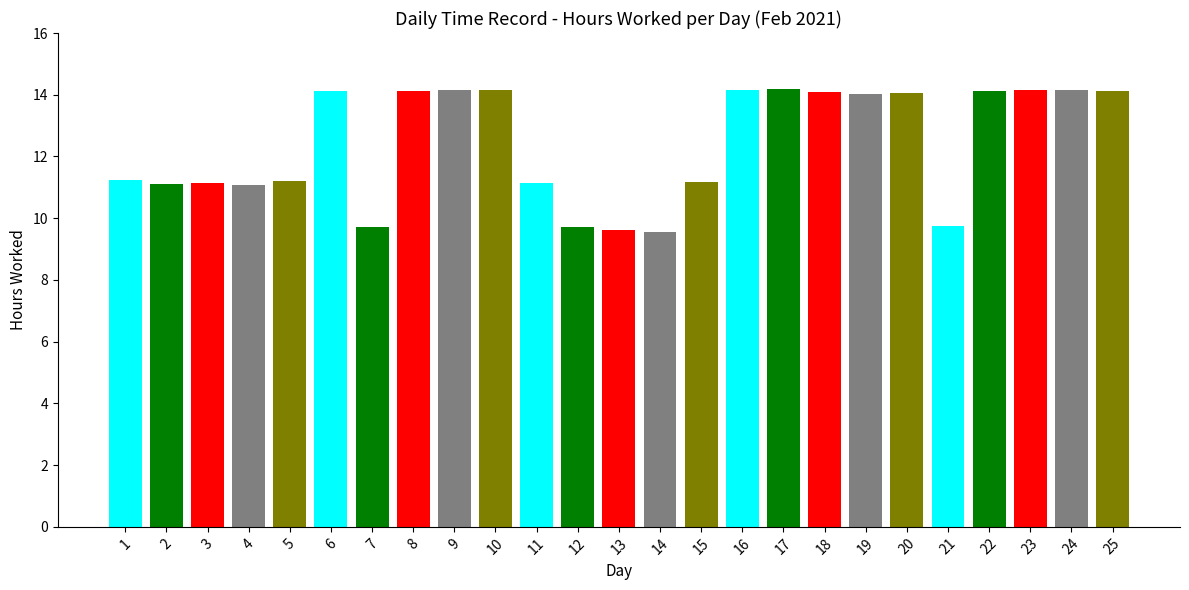

Is it true that the value at 13 is 15.0?

False